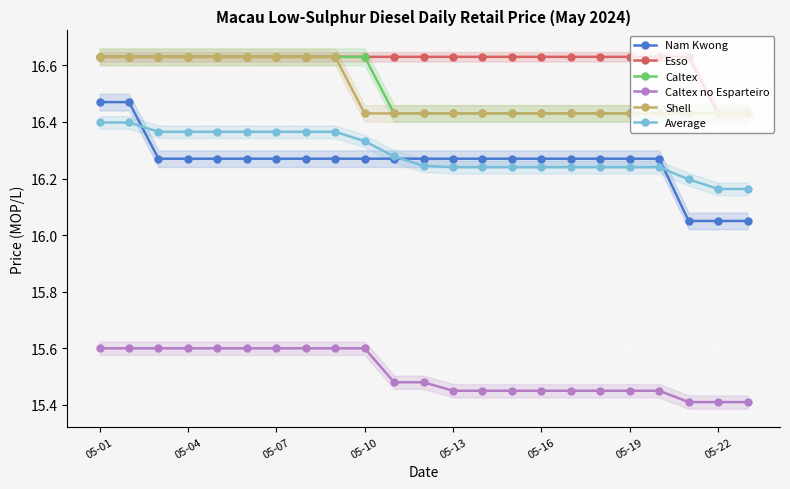

Is it true that Esso equals 8.2 at 05-07?

False